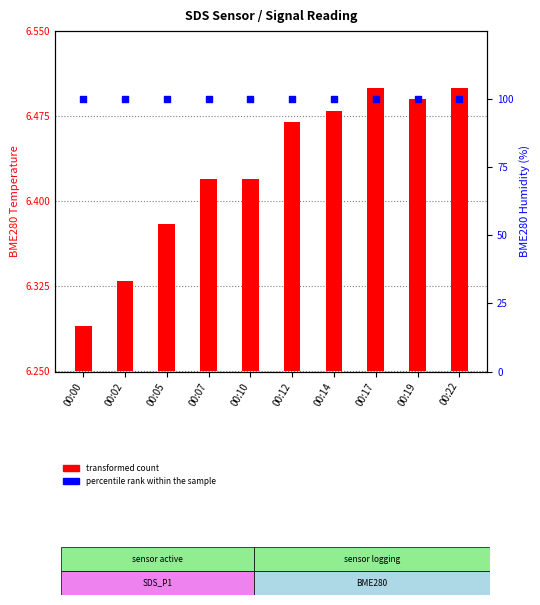

What are all the series names shown in the legend?

transformed count, percentile rank within the sample